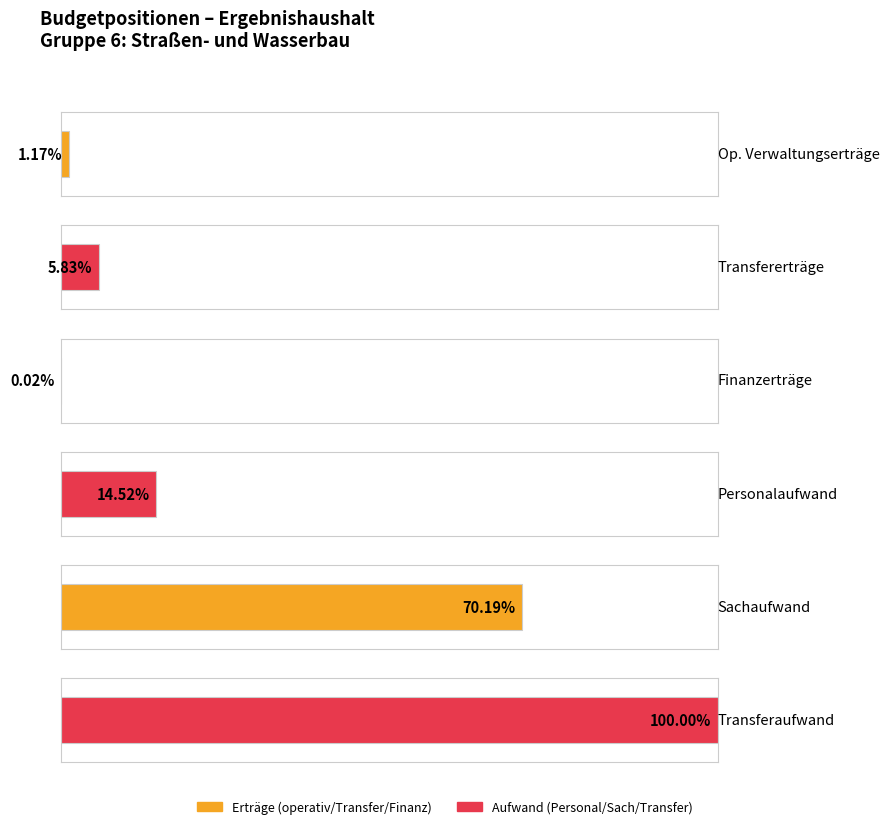

What is the label of the 4th bar from the left?

Personalaufwand